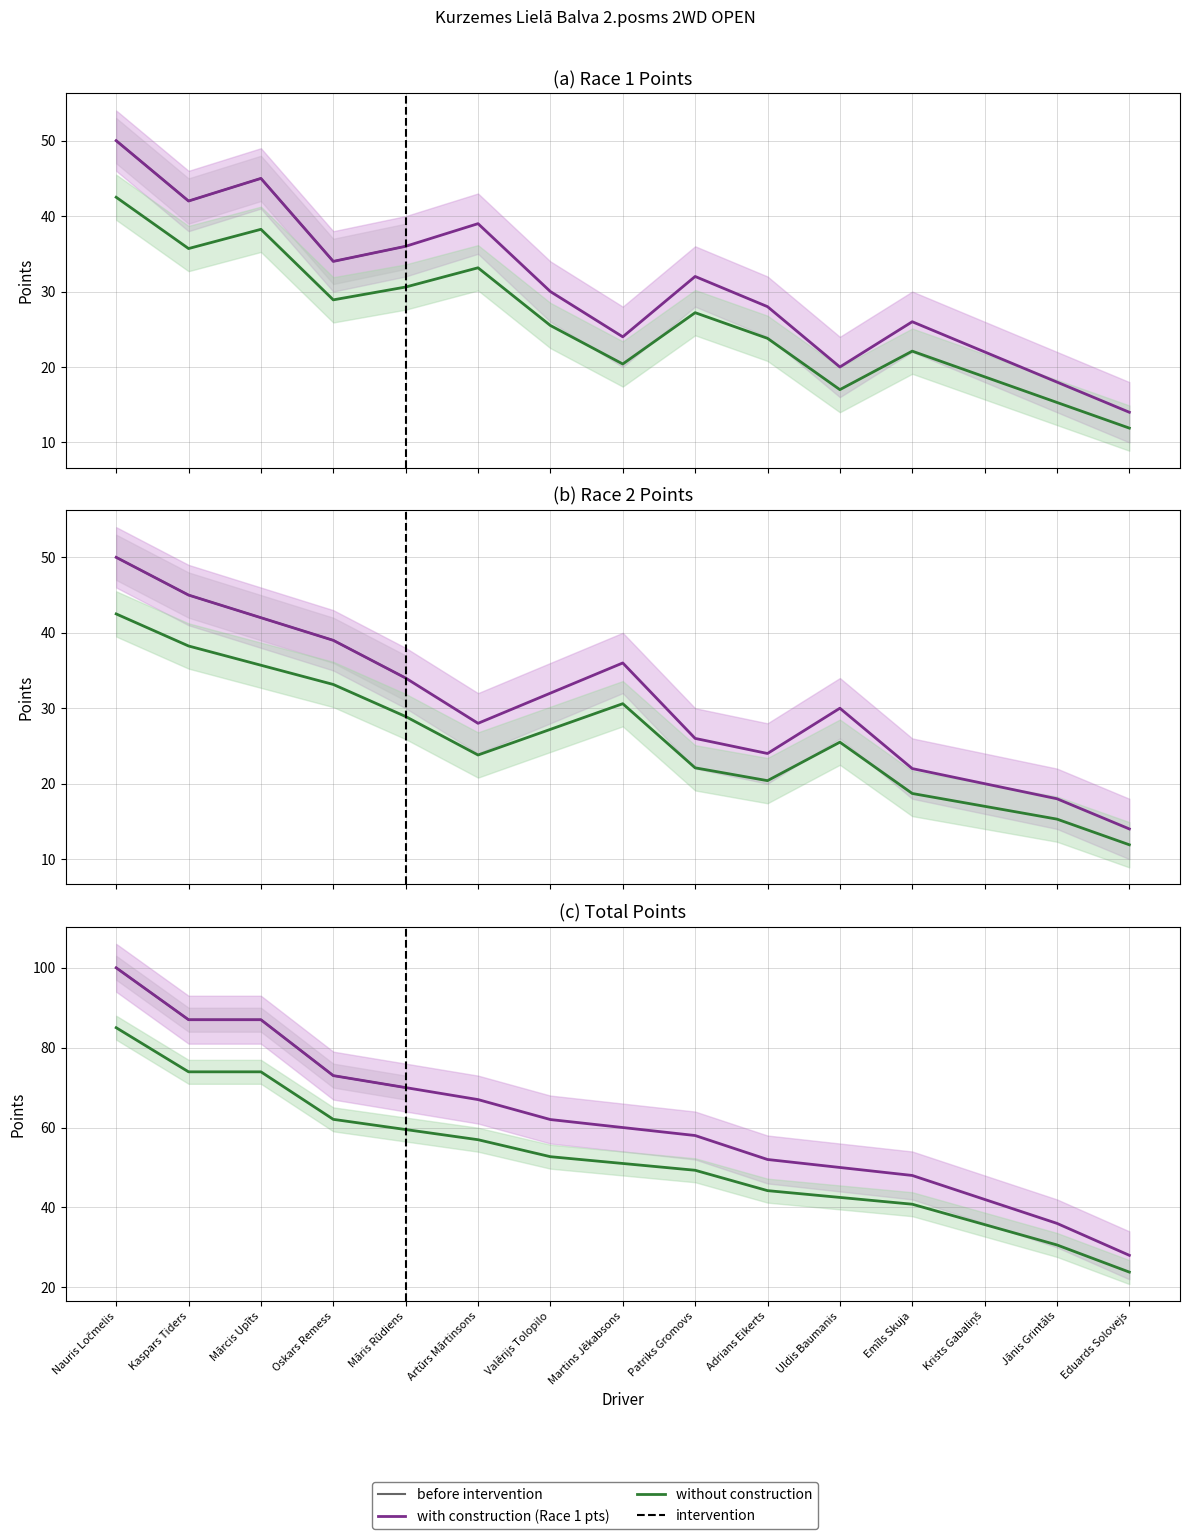

Rank the categories by Total pts value from lowest to highest.

Eduards Solovejs, Jānis Grintāls, Krists Gabaliņš, Emīls Skuja, Uldis Baumanis, Adrians Eikerts, Patriks Gromovs, Martins Jēkabsons, Valērijs Tolopilo, Artūrs Mārtinsons, Māris Rūdiens, Oskars Remess, Kaspars Tiders, Mārcis Upīts, Nauris Ločmelis